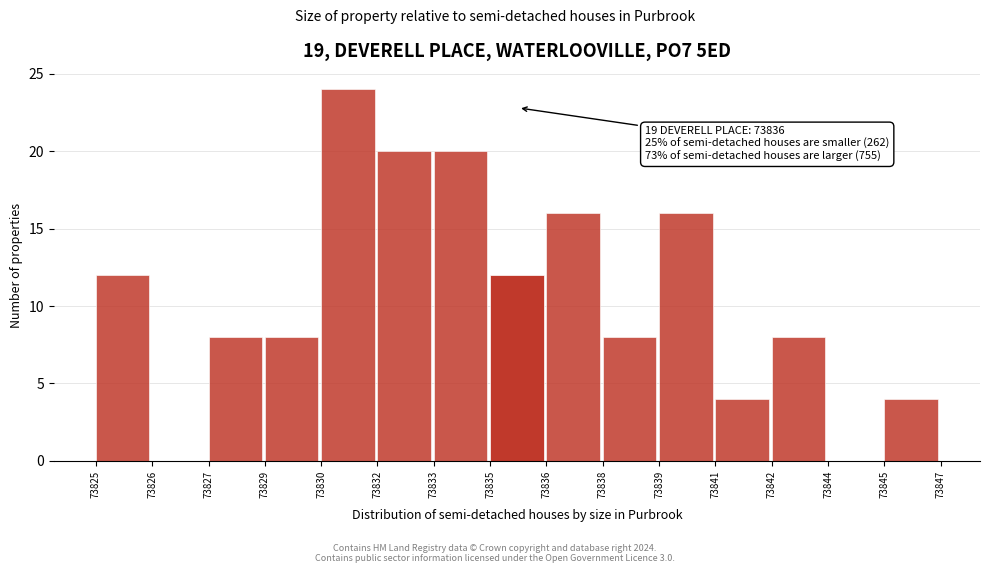

Reading left to right, what are all the values shown in this chart?

73825=12	73826=0	73827=8	73829=8	73830=24	73832=20	73833=20	73835=12	73836=16	73838=8	73839=16	73841=4	73842=8	73844=0	73845=4